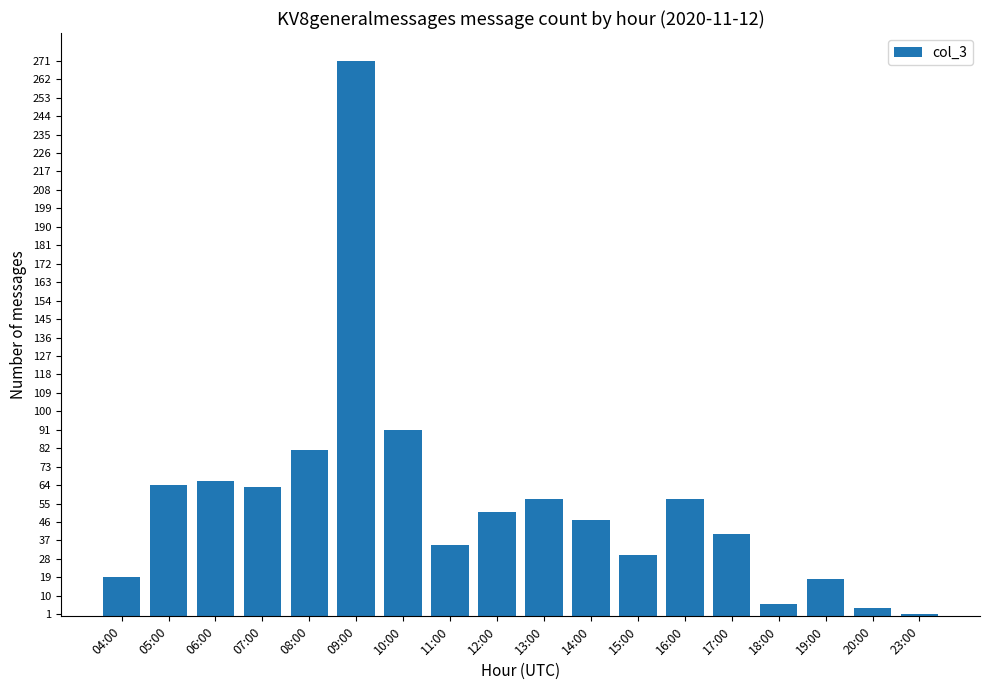

How many bars are there in total?

18